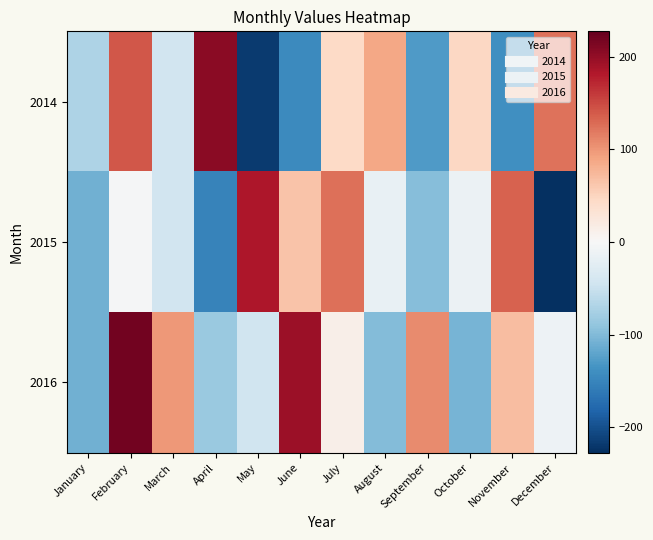

Reading left to right, transcribe all the data shown in this chart.

2014: January=-70.4	February=140.6	March=-43.4	April=205.6	May=-218.4	June=-145.4	July=44.6	August=87.6	September=-128.4	October=47.6	November=-139.4	December=122.6
2015: January=-108.4	February=-3.4	March=-43.4	April=-151.4	May=184.6	June=64.6	July=125.6	August=-16.4	September=-97.4	October=-13.4	November=133.6	December=-227.4
2016: January=-109.4	February=218.6	March=98.6	April=-84.4	May=-45.4	June=194.6	July=13.6	August=-98.4	September=107.6	October=-105.4	November=70.6	December=-11.4